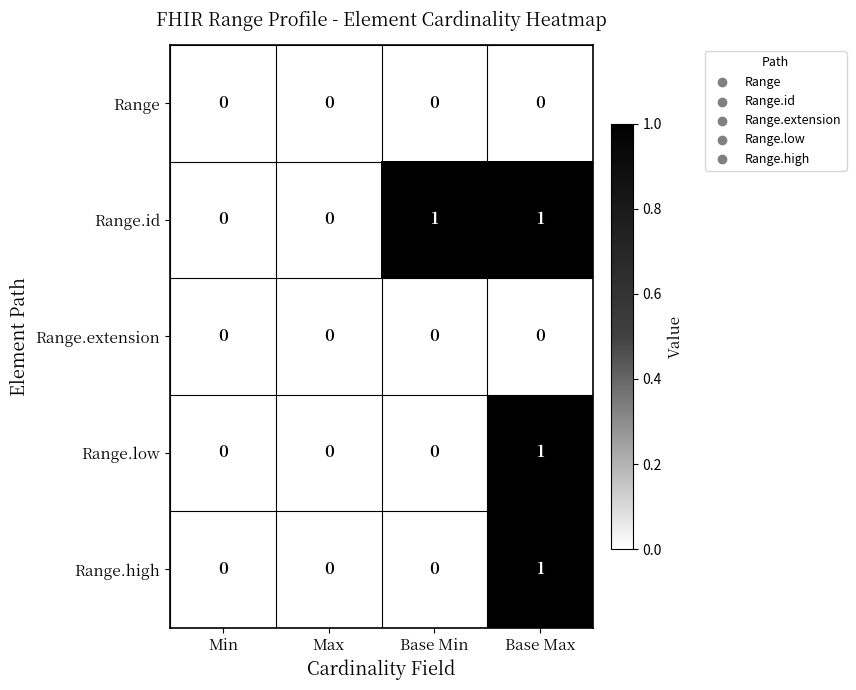

Which series has the largest total across all categories?

Range.id